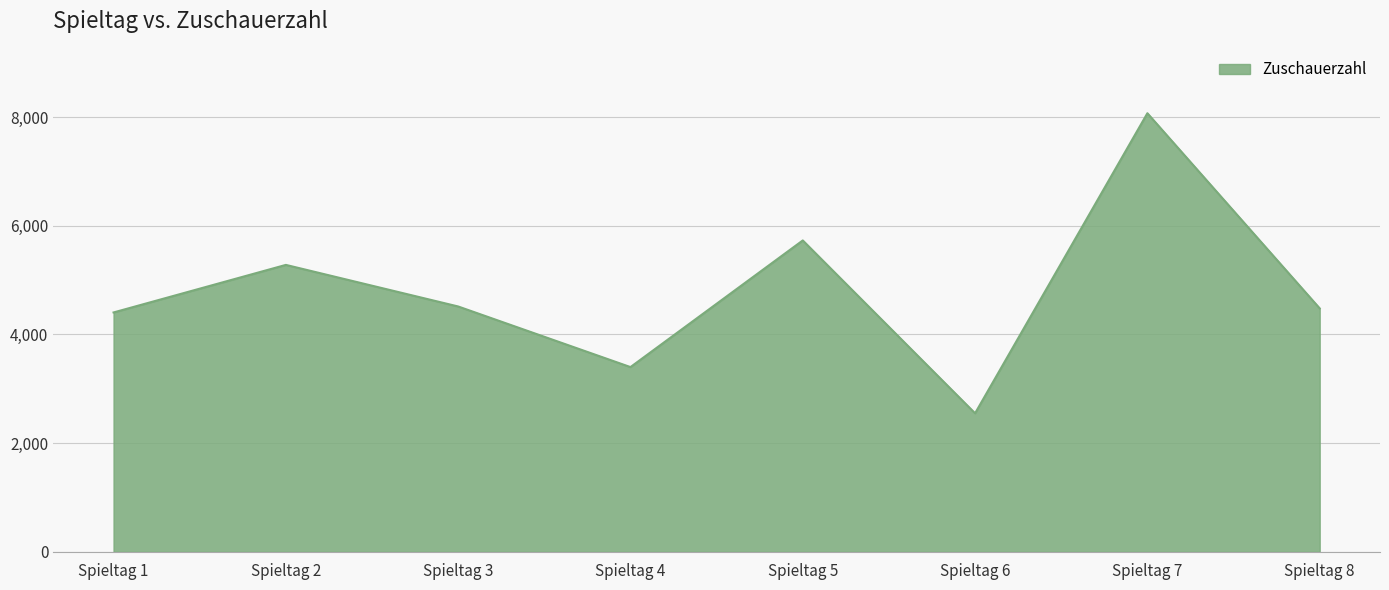

How many series are shown in this chart?

1